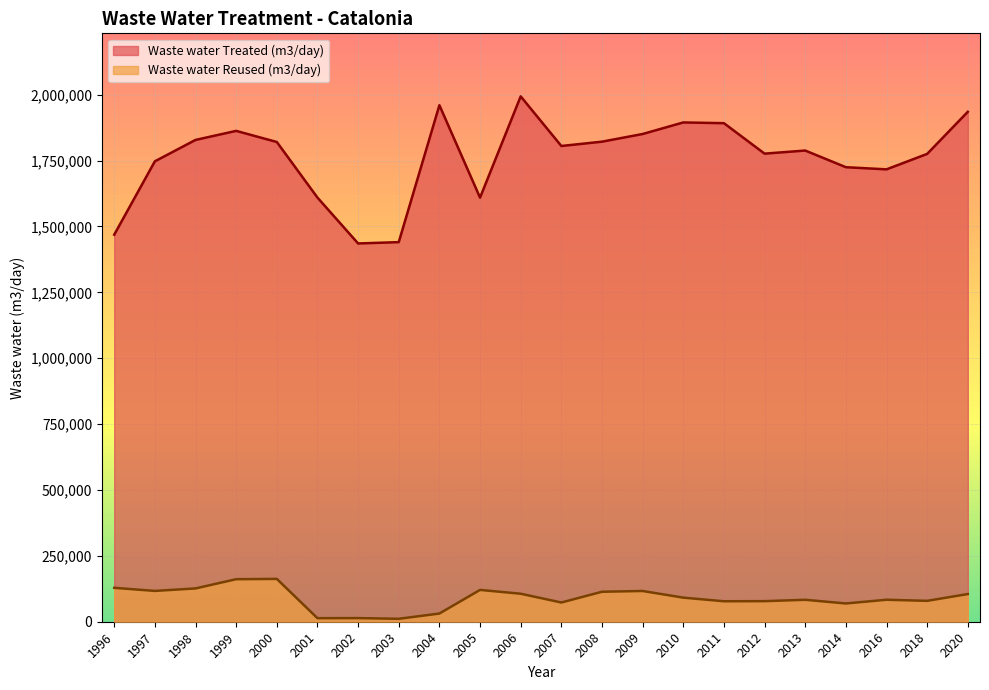

What is the value of the Waste water Reused (m3/day) point at the 9th from the left?

31062